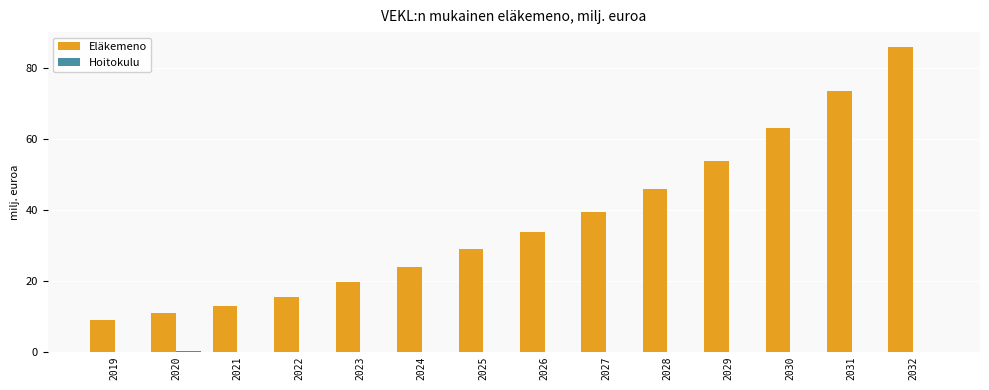

Which series changed the most between 2022 and 2028?

Eläkemeno